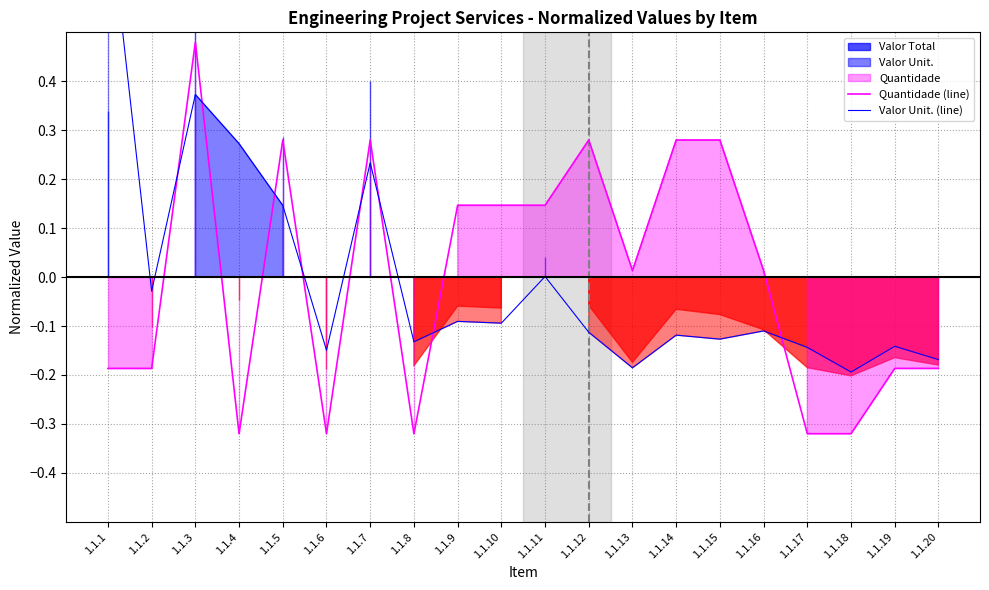

What is the value of the Valor Unit. (line) point at the 16th from the left?

-0.1